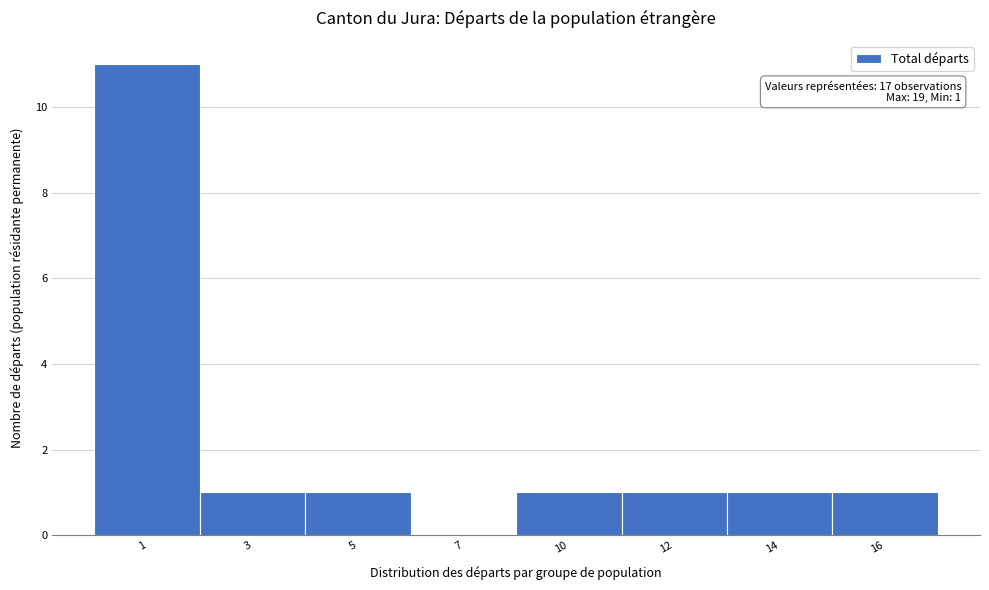

Reading right to left, list all the values displayed in this chart.

16=1	14=1	12=1	10=1	7=0	5=1	3=1	1=11